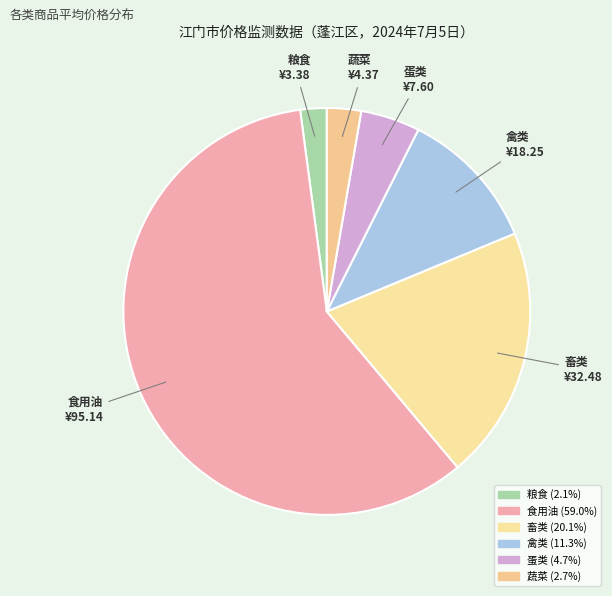

To the nearest percent, what is the difference between the largest and smallest slice percentages?

57%